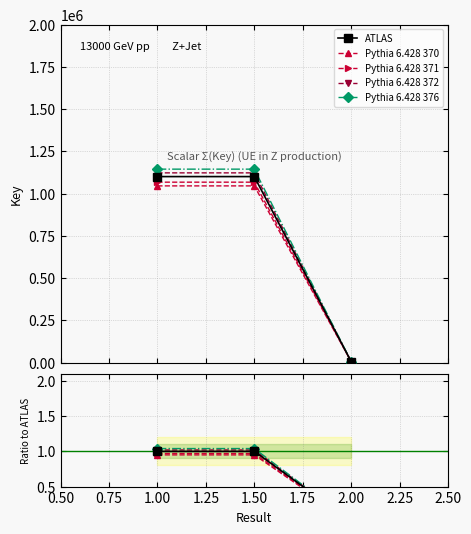

At how many categories does at least one series exceed 429193?

2